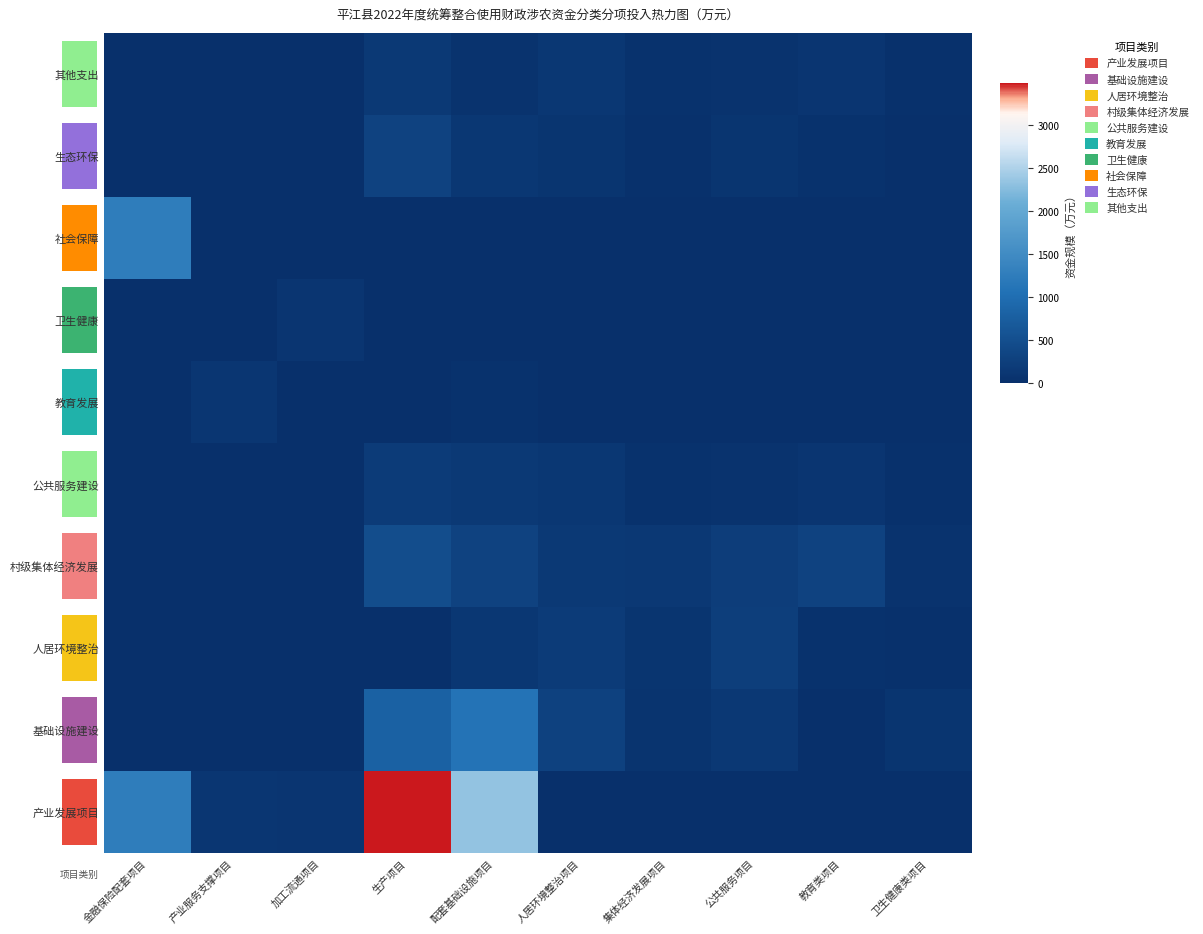

What is the difference between the second highest and second lowest values in the 教育发展 series?

50.0